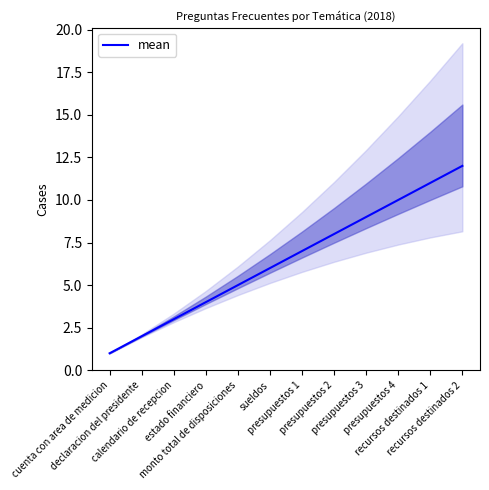

Rank the categories by value from lowest to highest.

cuenta con area de medicion, declaracion del presidente, calendario de recepcion, estado financiero, monto total de disposiciones, sueldos, presupuestos 1, presupuestos 2, presupuestos 3, presupuestos 4, recursos destinados 1, recursos destinados 2